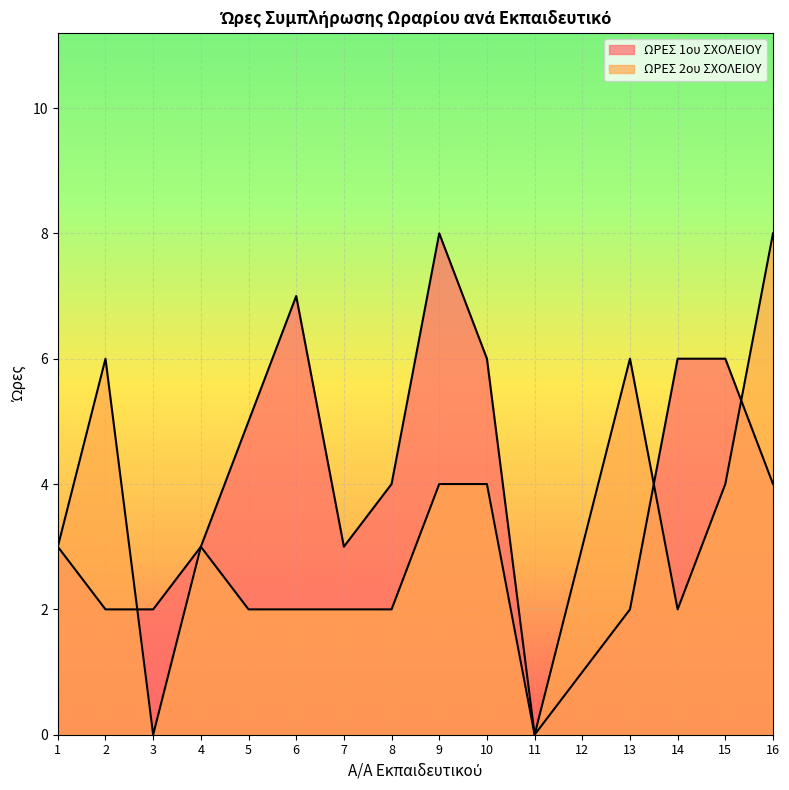

In ΩΡΕΣ 2ου ΣΧΟΛΕΙΟΥ, how many points are lower than both neighbors (excluding endpoints)?

3